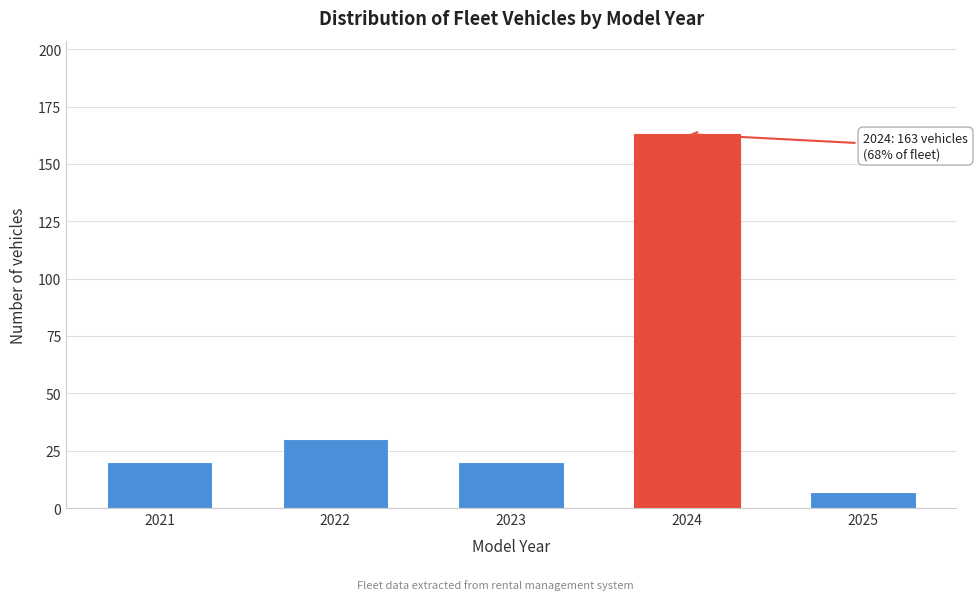

Reading left to right, list all the values displayed in this chart.

2021=20	2022=30	2023=20	2024=163	2025=7